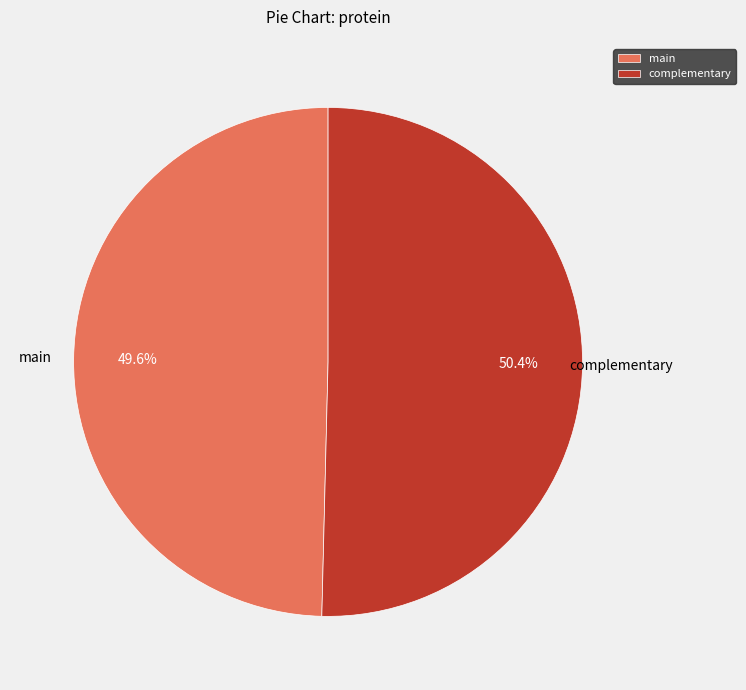

What percentage is the main slice, to the nearest percent?

50%